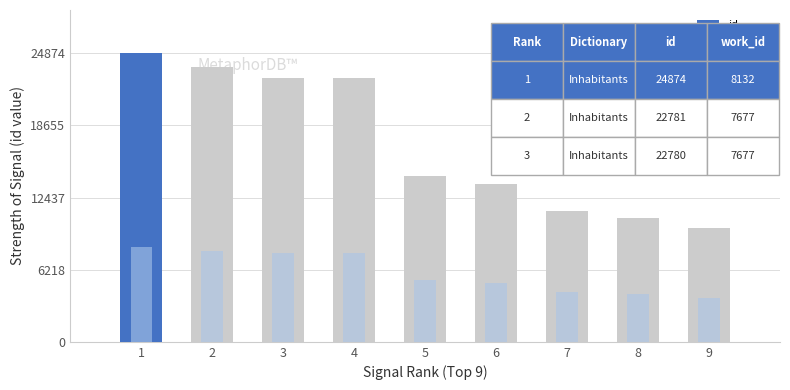

Which series changed the most between 1 and 3?

id